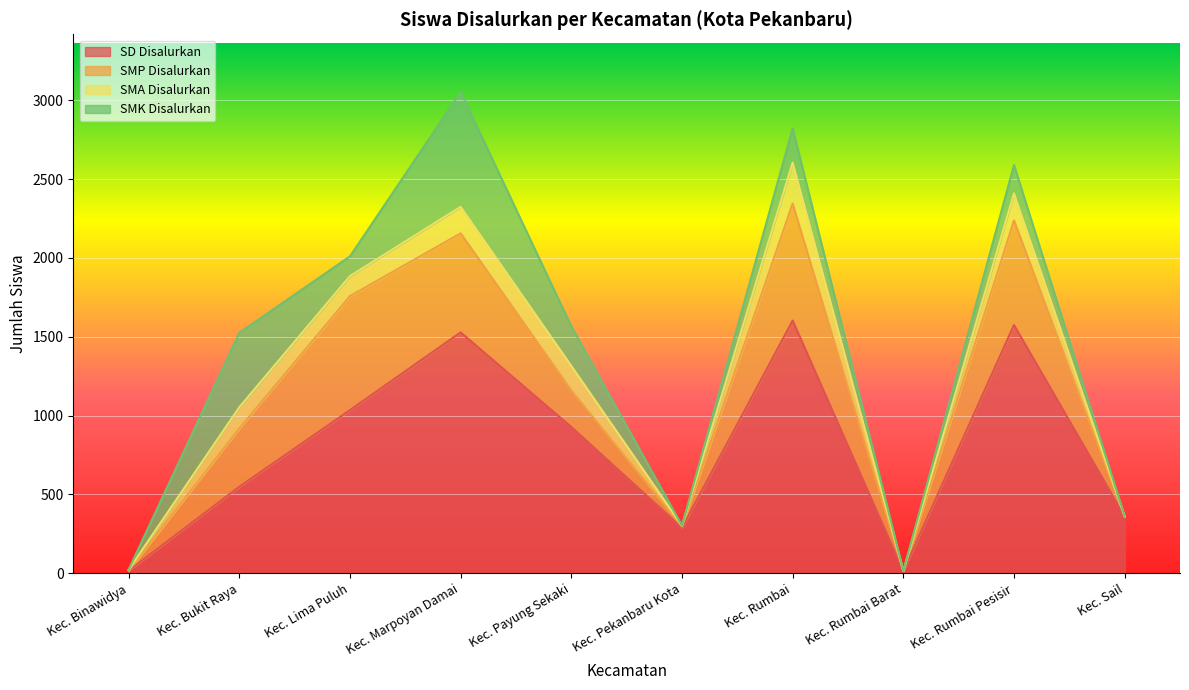

Does the chart display data point markers on the line(s)?

No